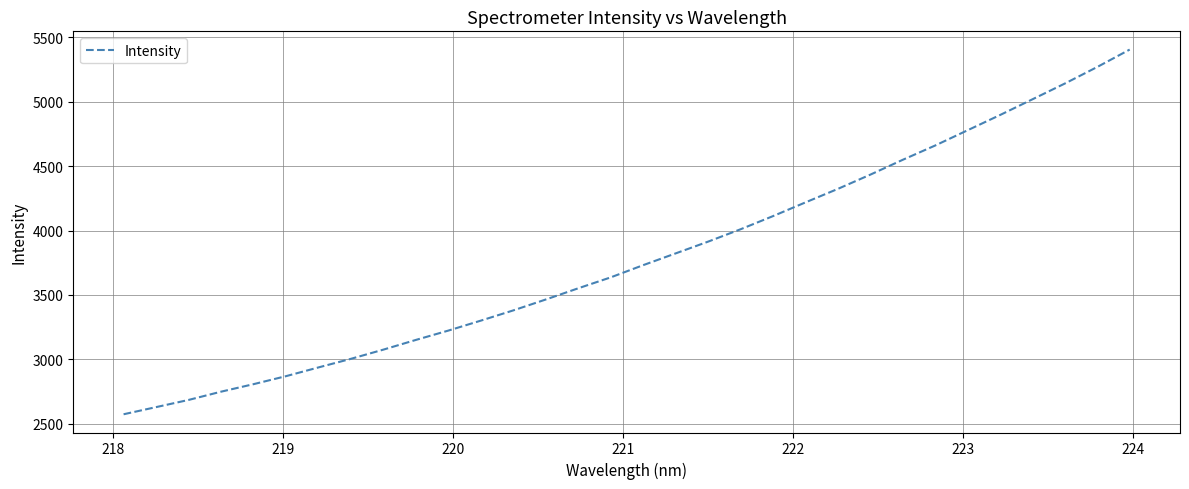

What is the maximum value shown in the chart?

5402.7